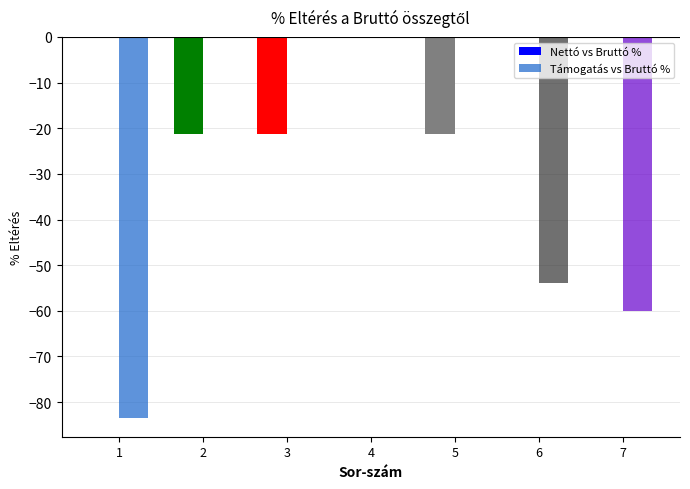

What is the total value across all series at 2?

-21.3